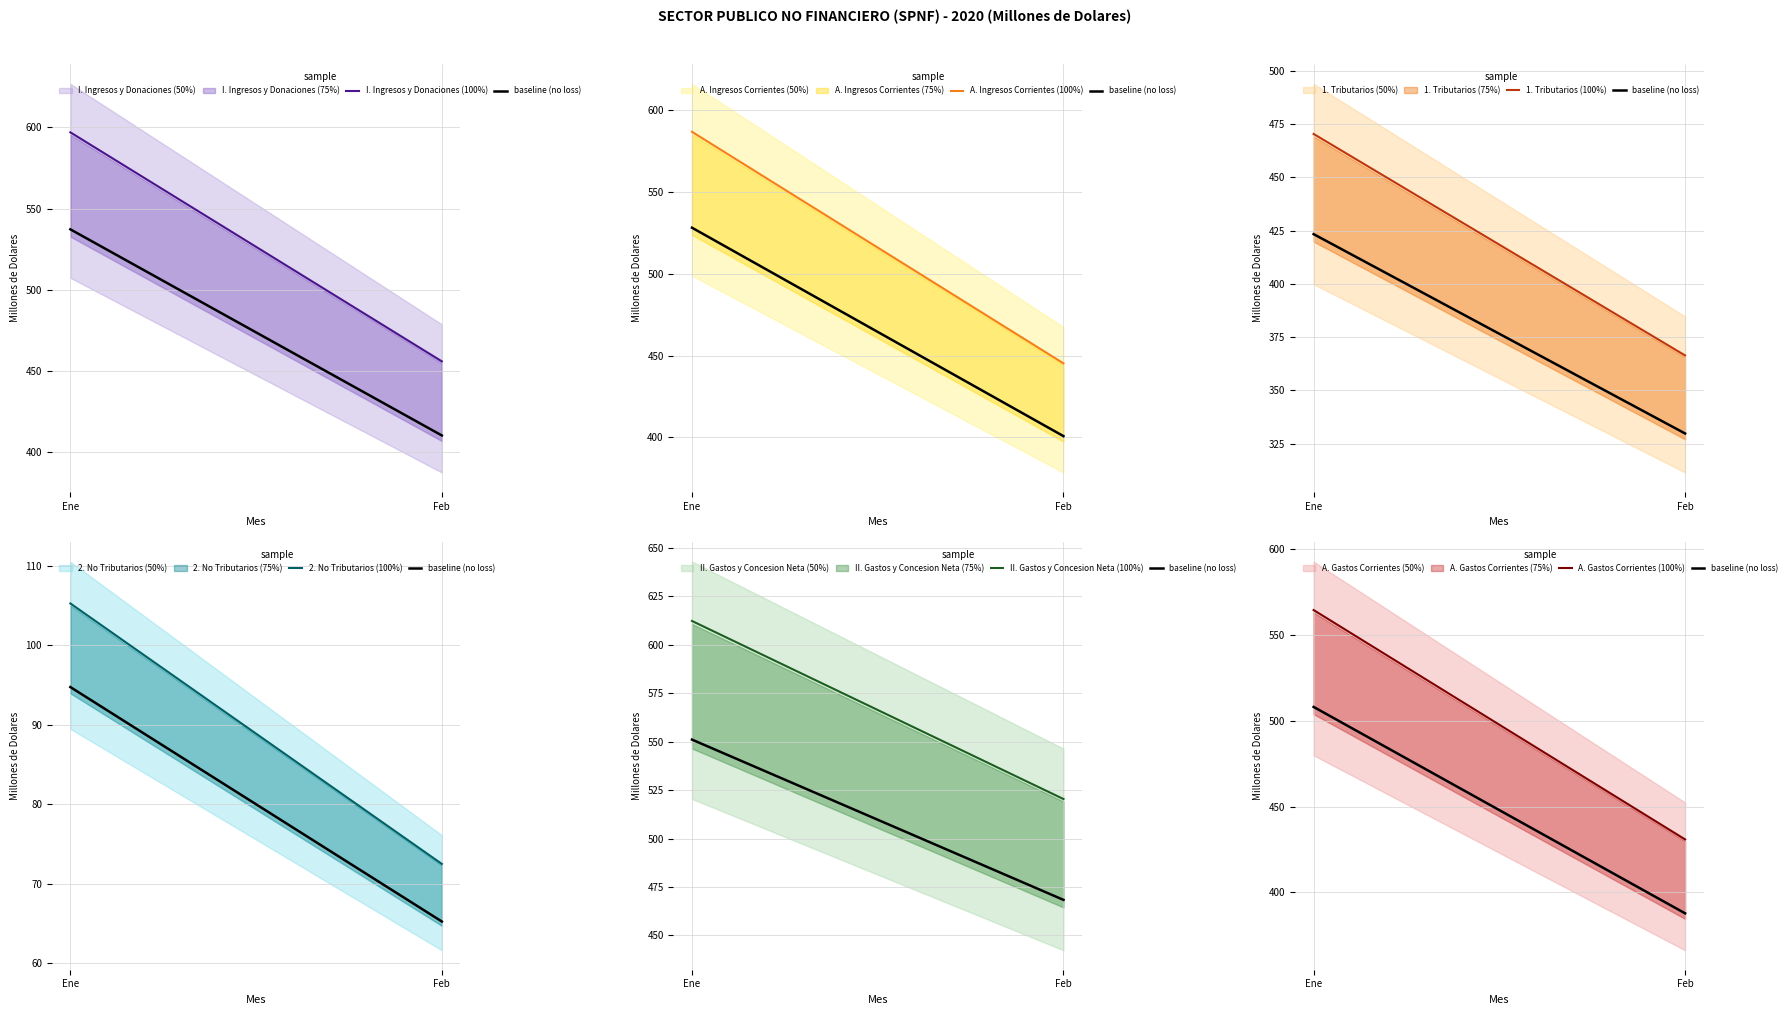

Read the II. Gastos y Concesion Neta value at Feb.

520.4